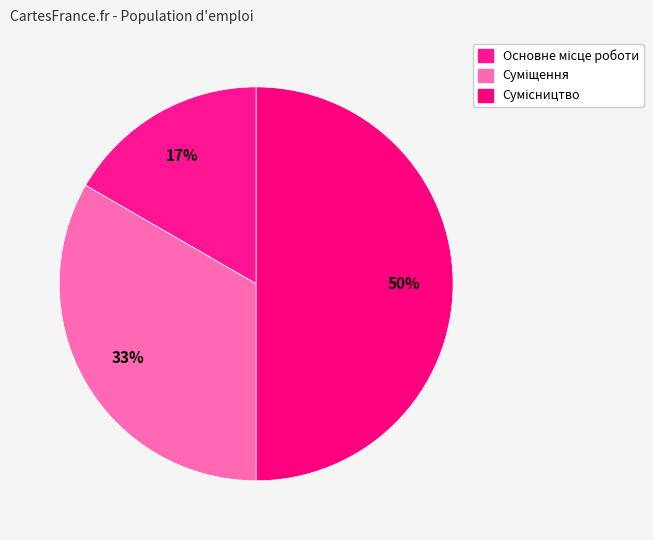

What percentage do Основне місце роботи and Суміщення together represent?

50.0%